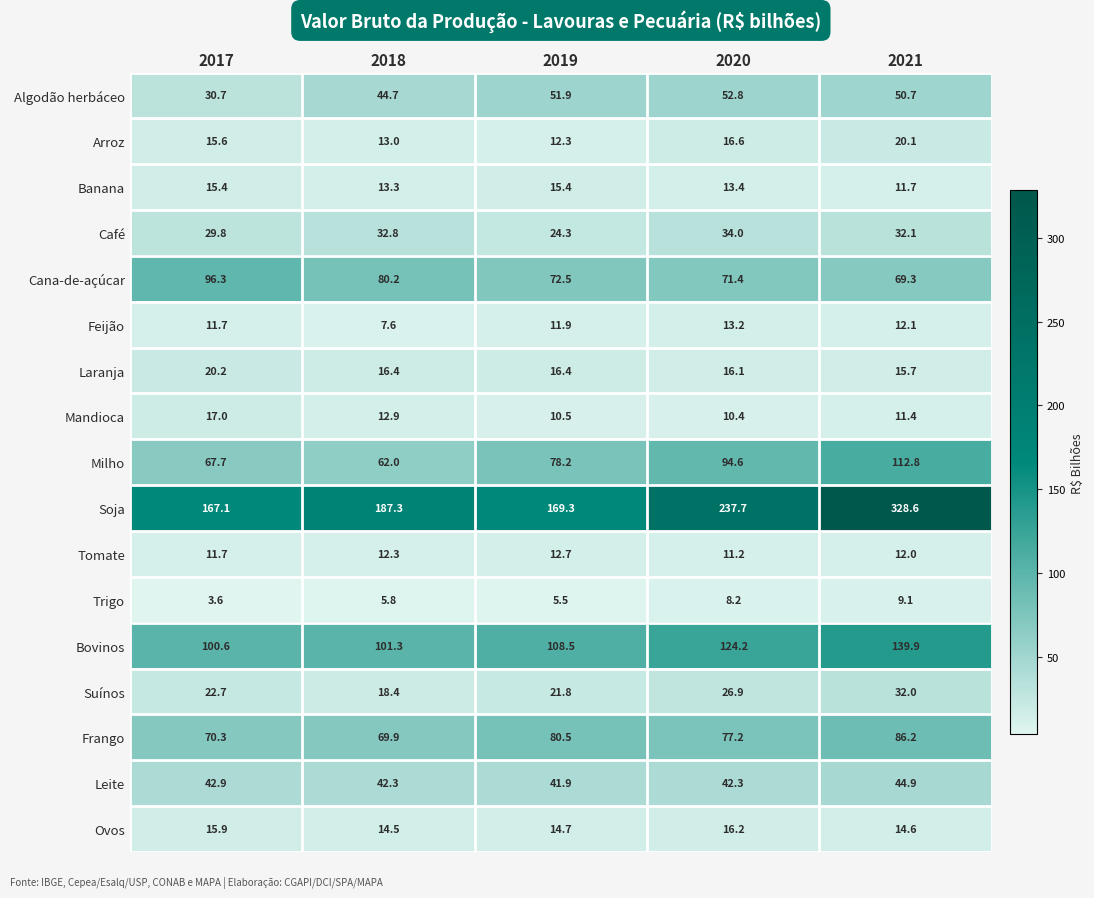

What is the difference between the second highest and second lowest values in the Ovos series?

1.3